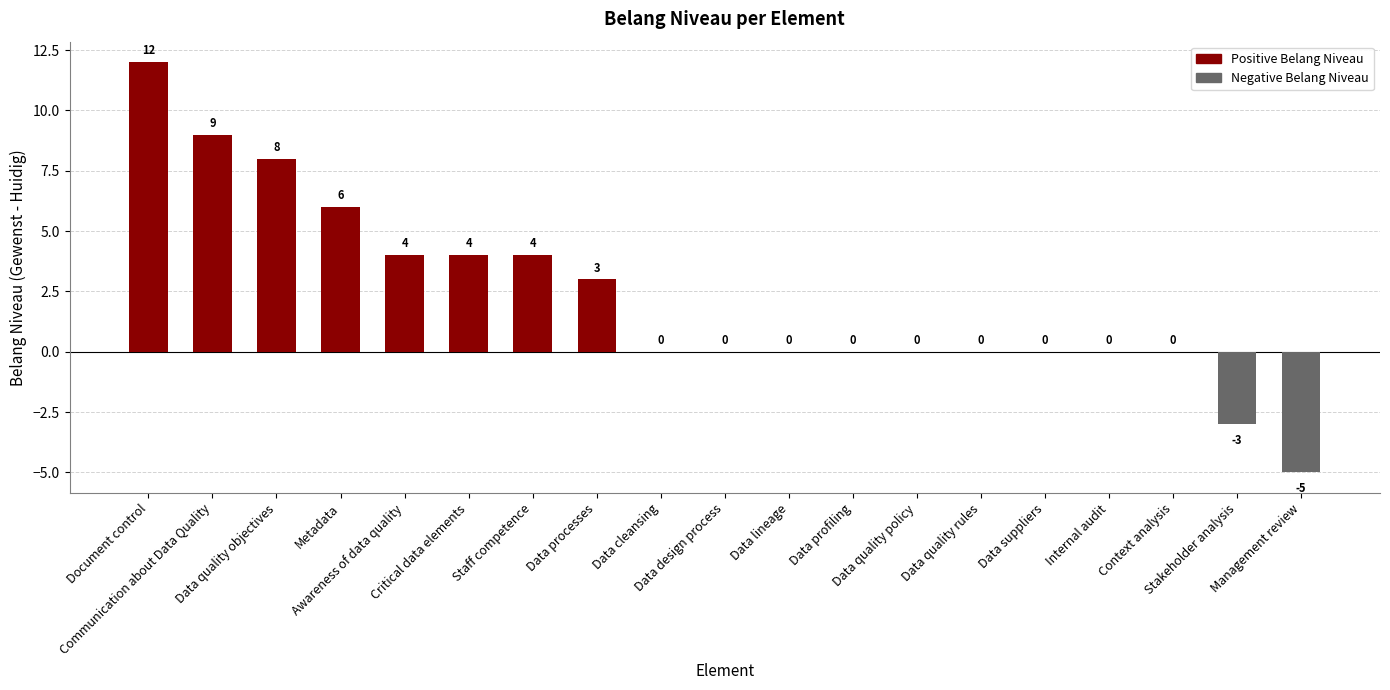

At which label is the value closest to 3?

Data processes